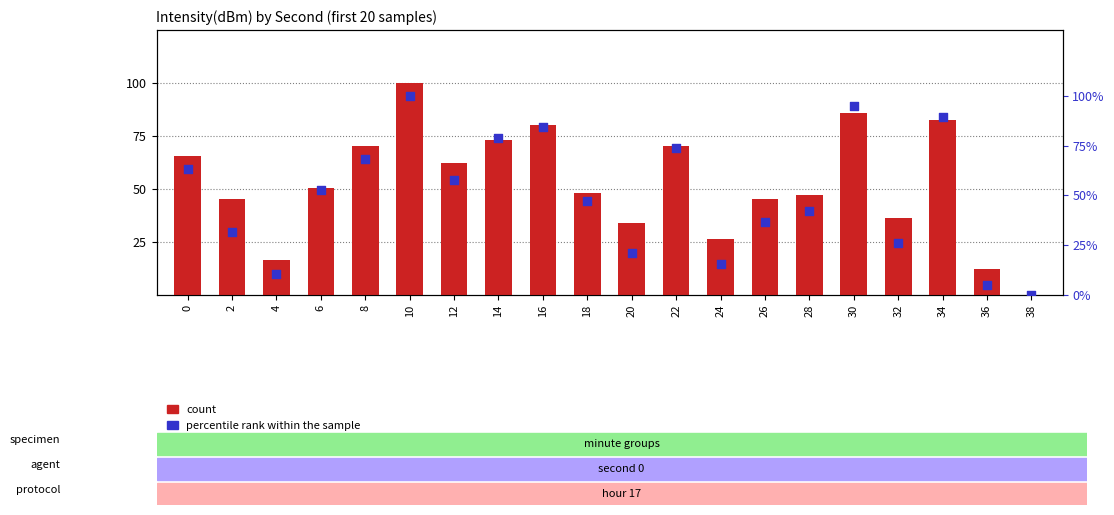

Which series has the largest Y range (max minus min)?

count